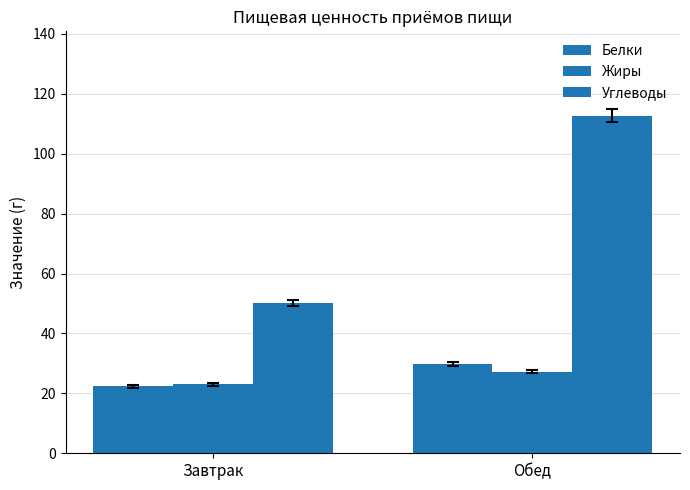

How many bars are there in total?

6